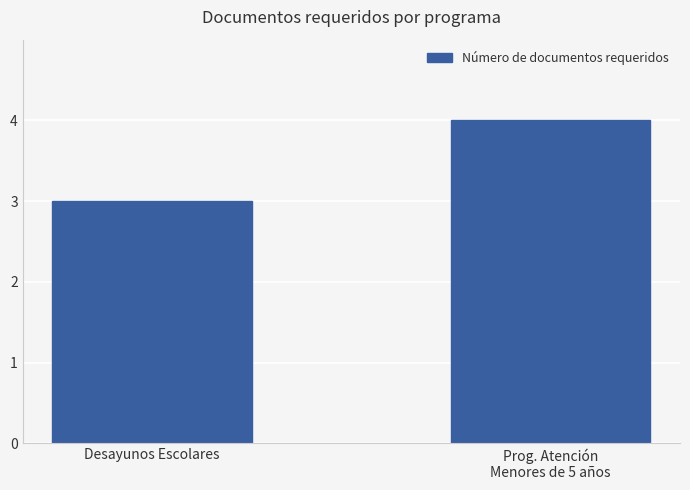

Where is the data nearest to the value 3?

Desayunos Escolares